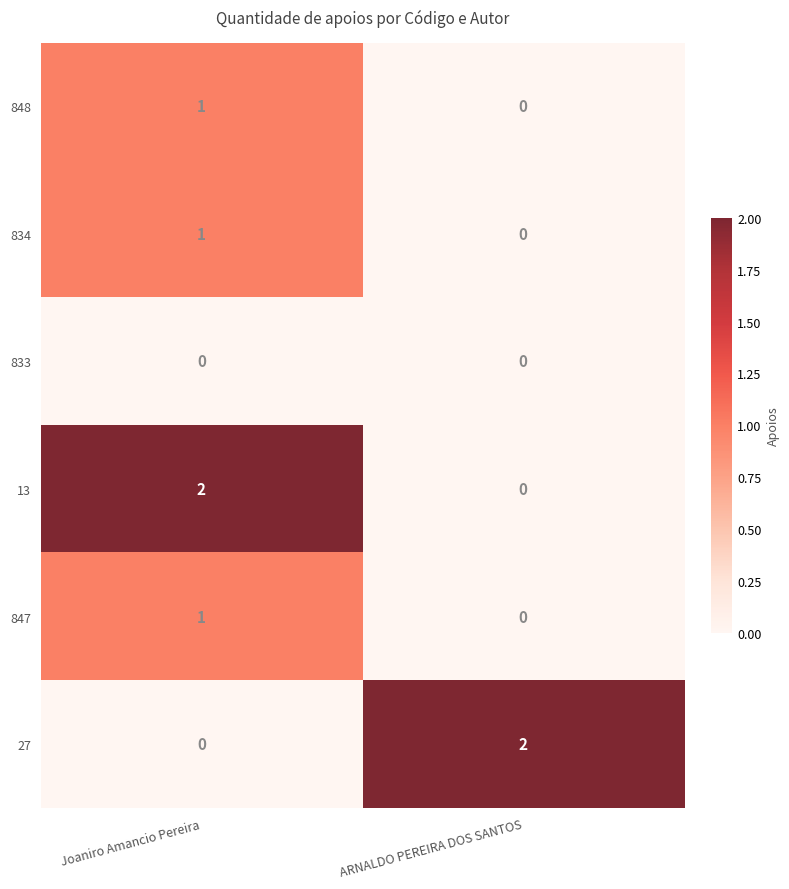

The 848 series shows 2 at Joaniro Amancio Pereira. True or false?

False